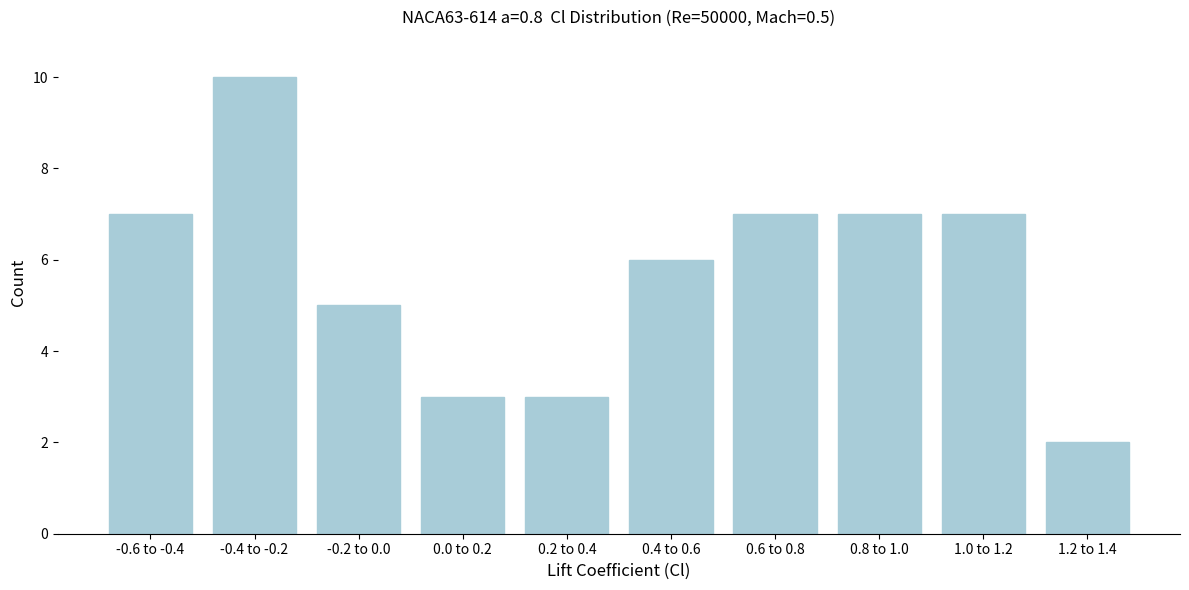

Reading right to left, list all the values displayed in this chart.

1.2 to 1.4=2	1.0 to 1.2=7	0.8 to 1.0=7	0.6 to 0.8=7	0.4 to 0.6=6	0.2 to 0.4=3	0.0 to 0.2=3	-0.2 to 0.0=5	-0.4 to -0.2=10	-0.6 to -0.4=7